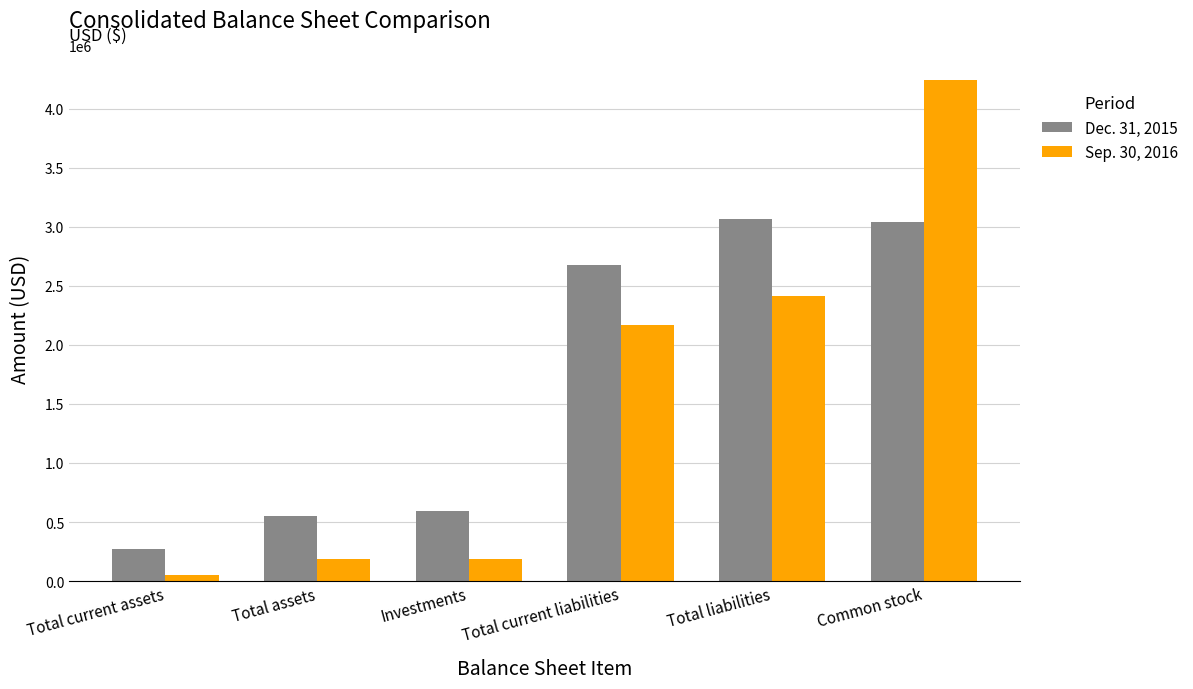

Is it true that Dec. 31, 2015 equals 5139204 at Total liabilities?

False